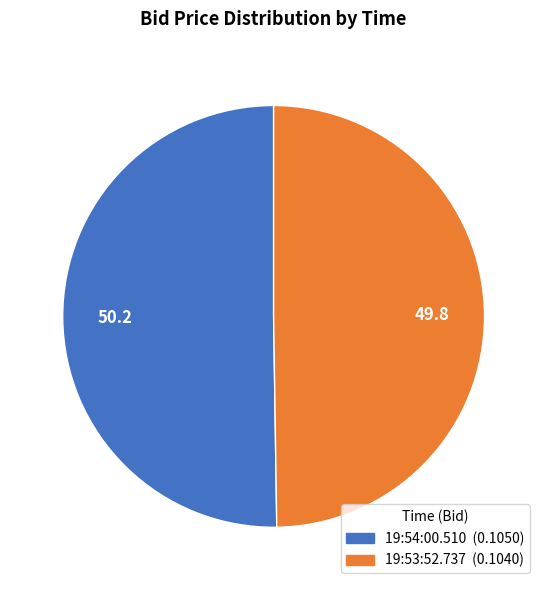

Is the sum of 19:54:00.510 and 19:53:52.737 greater than half?

Yes